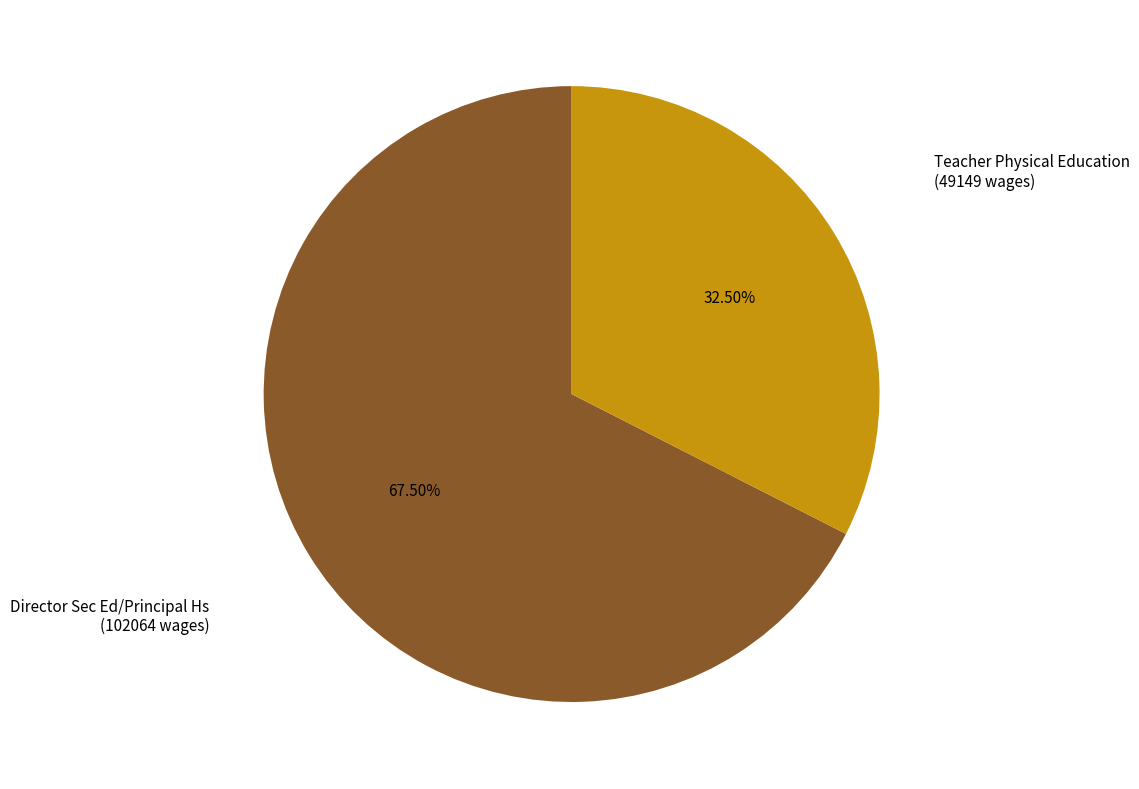

How many slices are in this pie chart?

2